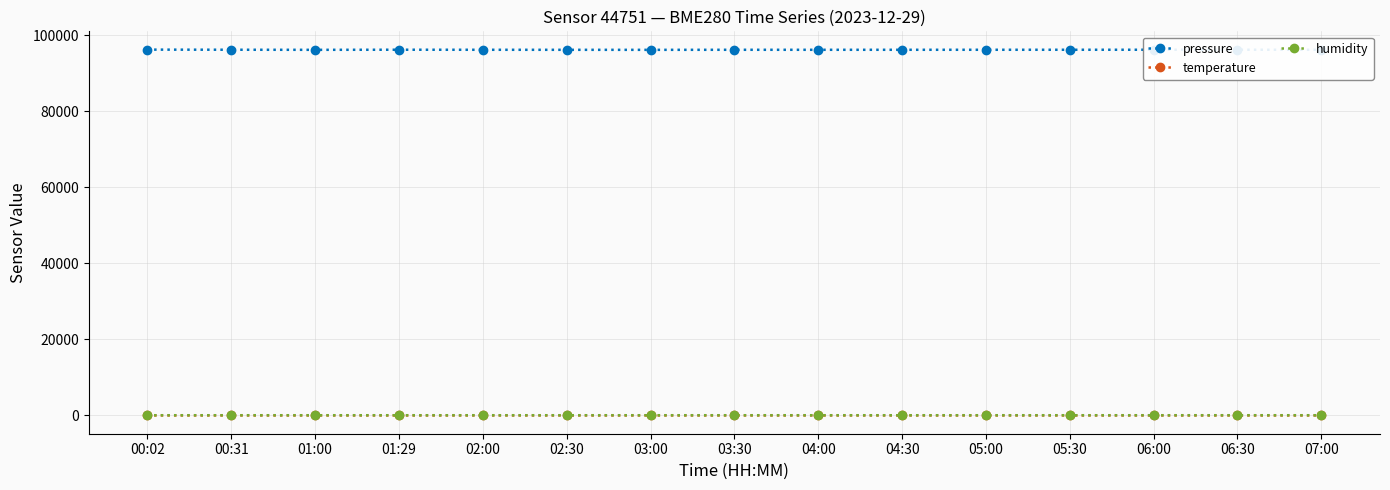

Which series has the largest range (max minus min)?

pressure